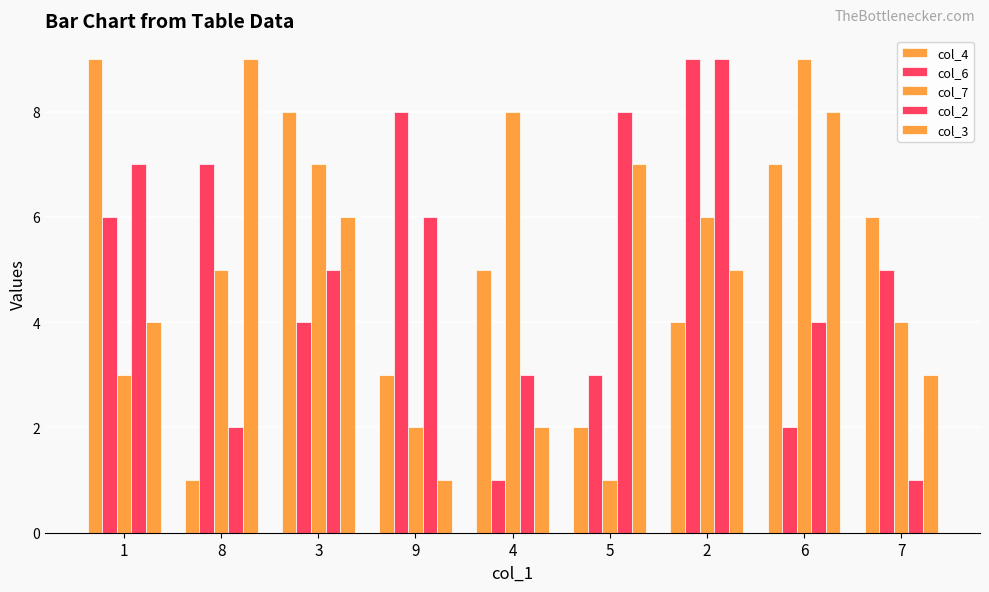

True or false: col_2 has a value of 1 at 8.

False